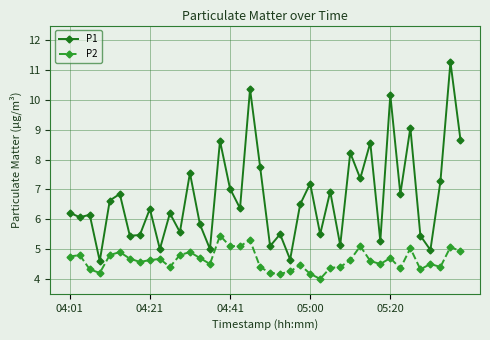

List the series in order of their overall mean, highest first.

P1, P2